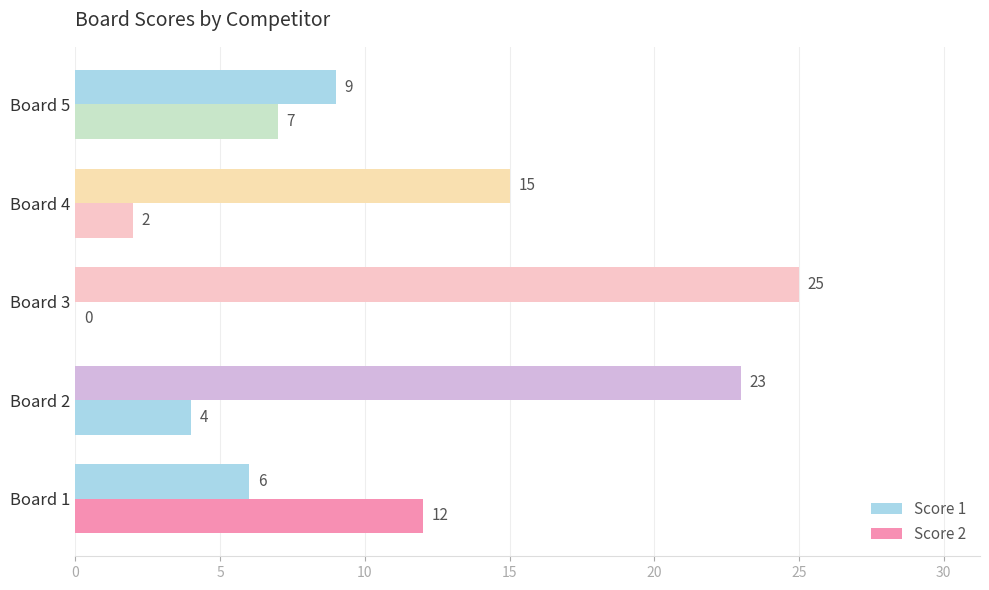

At how many categories does at least one series exceed 13?

3